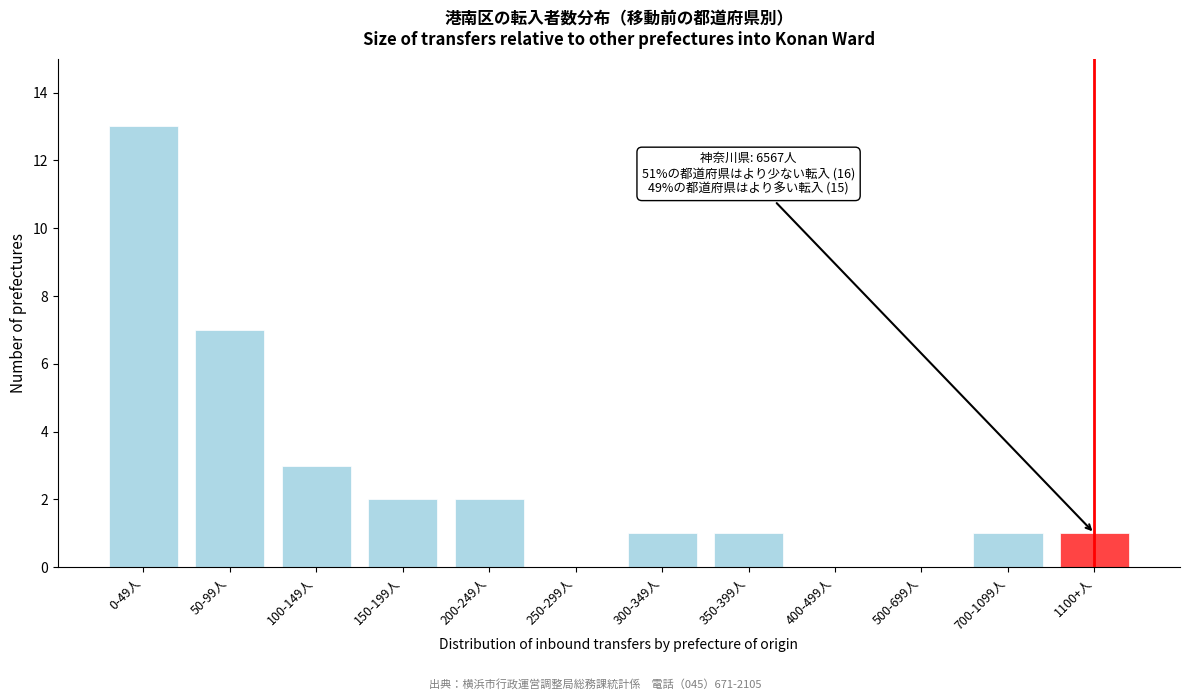

Reading right to left, extract all data points from this chart.

1100+人=1	700-1099人=1	500-699人=0	400-499人=0	350-399人=1	300-349人=1	250-299人=0	200-249人=2	150-199人=2	100-149人=3	50-99人=7	0-49人=13